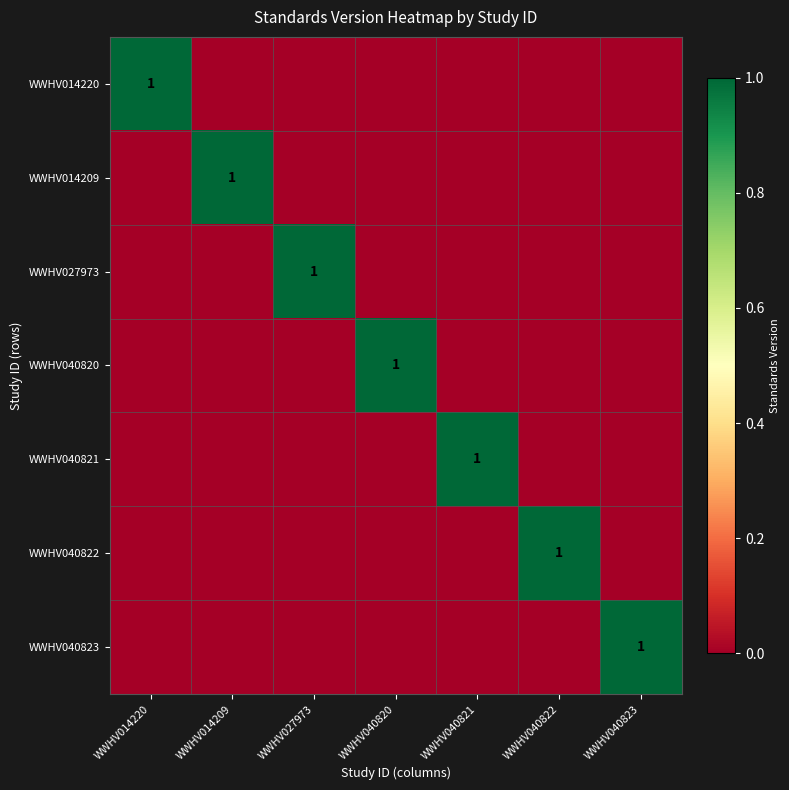

Which series has the largest range (max minus min)?

WWHV014220